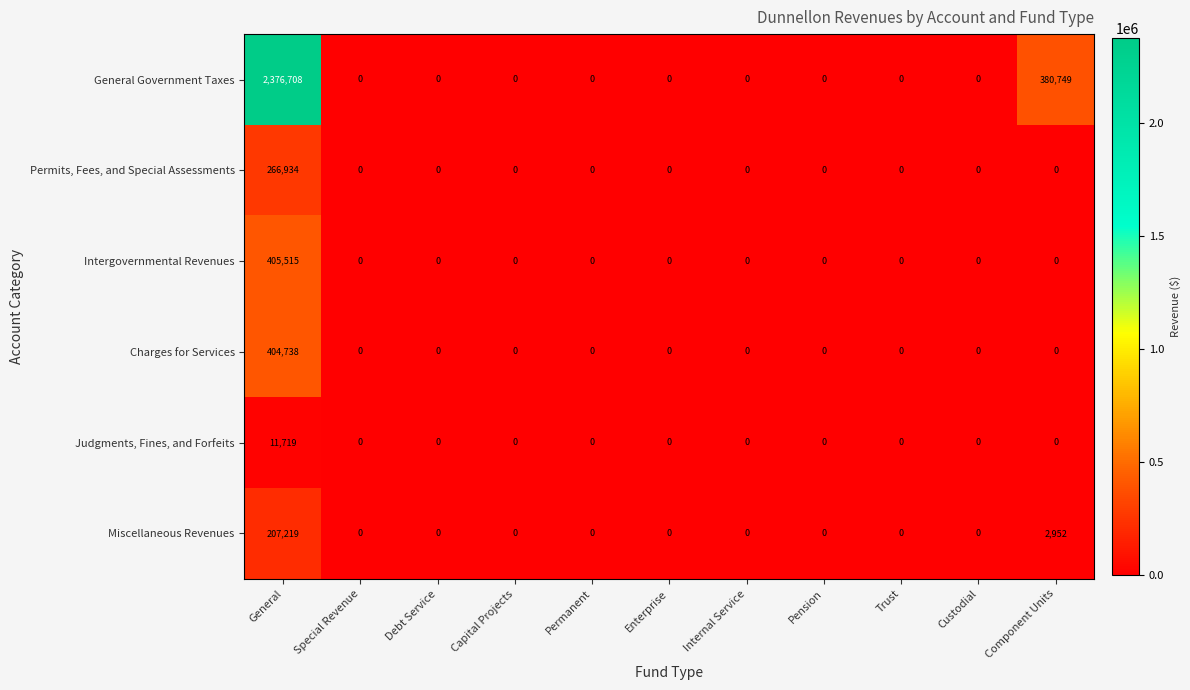

What is the difference between the maximum and minimum values in the Intergovernmental Revenues series?

405515